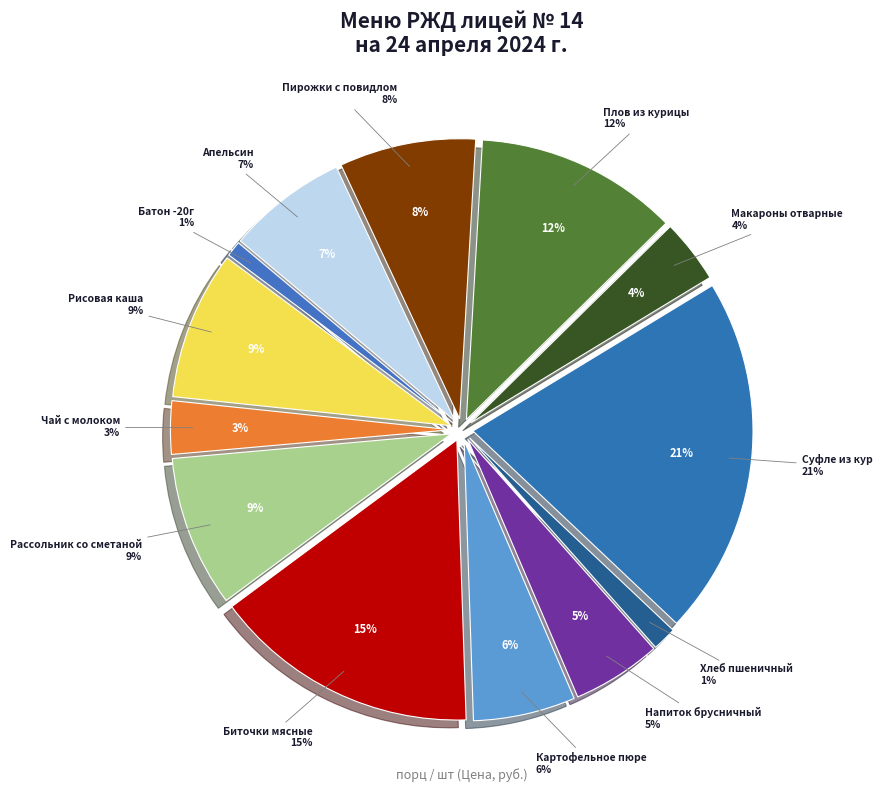

How many slices are in this pie chart?

13